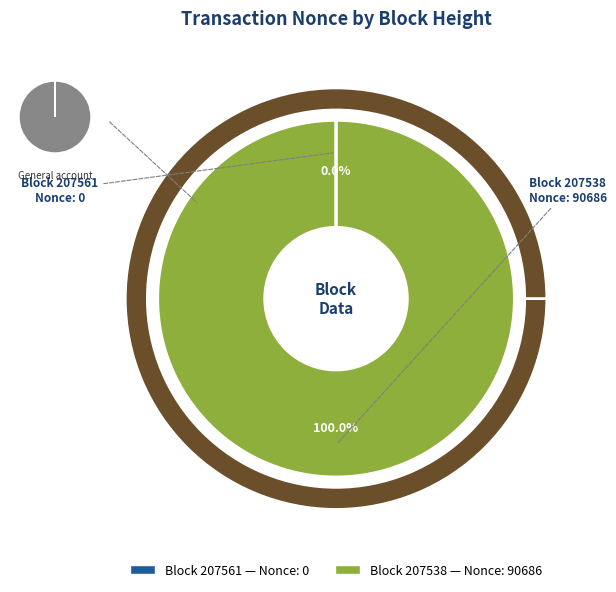

Does any single category account for the majority?

Yes